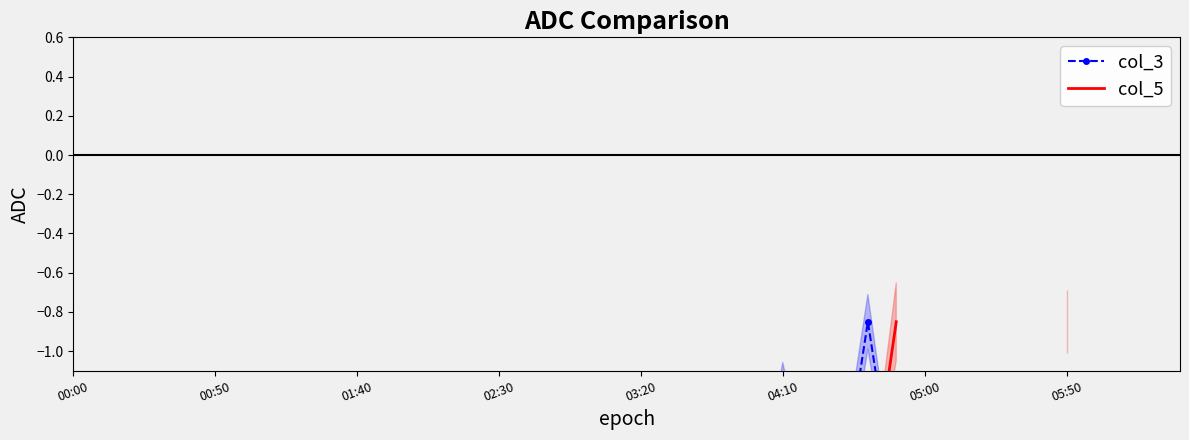

What position from the right is 03:20?

36